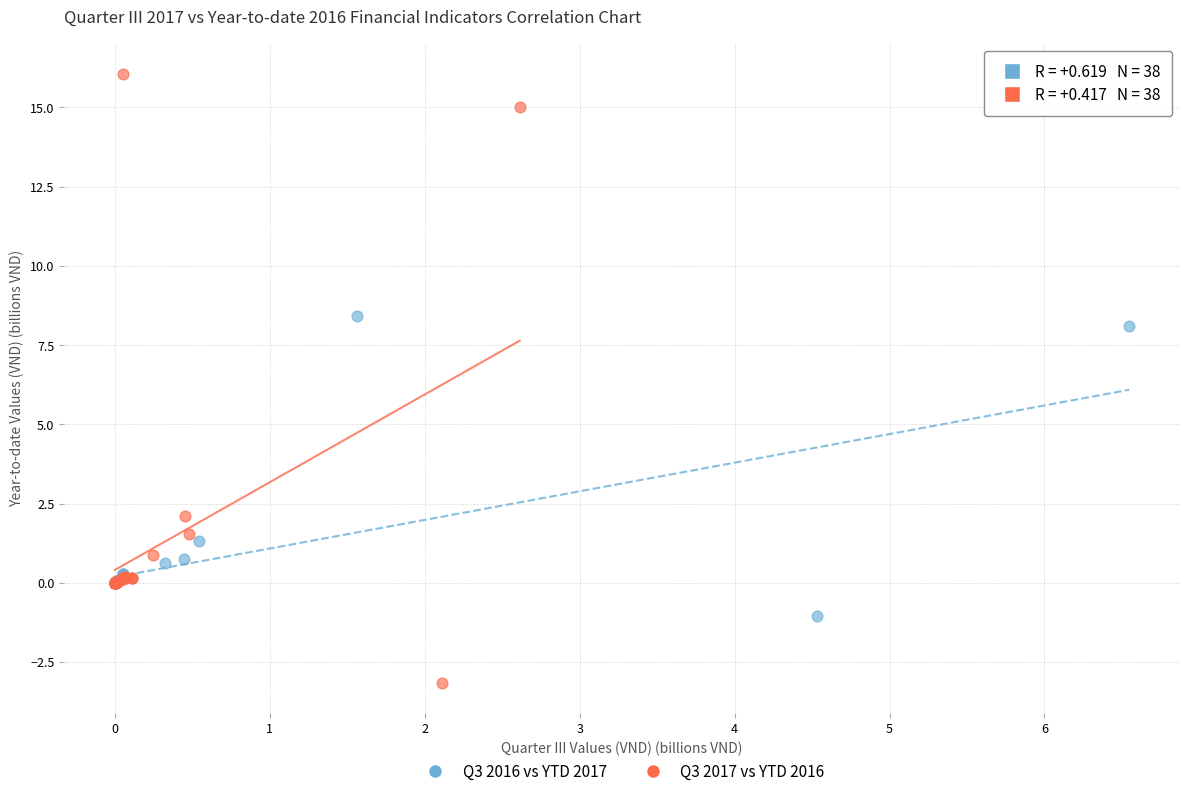

Which series has the largest Y range (max minus min)?

Q3 2017 vs YTD 2016